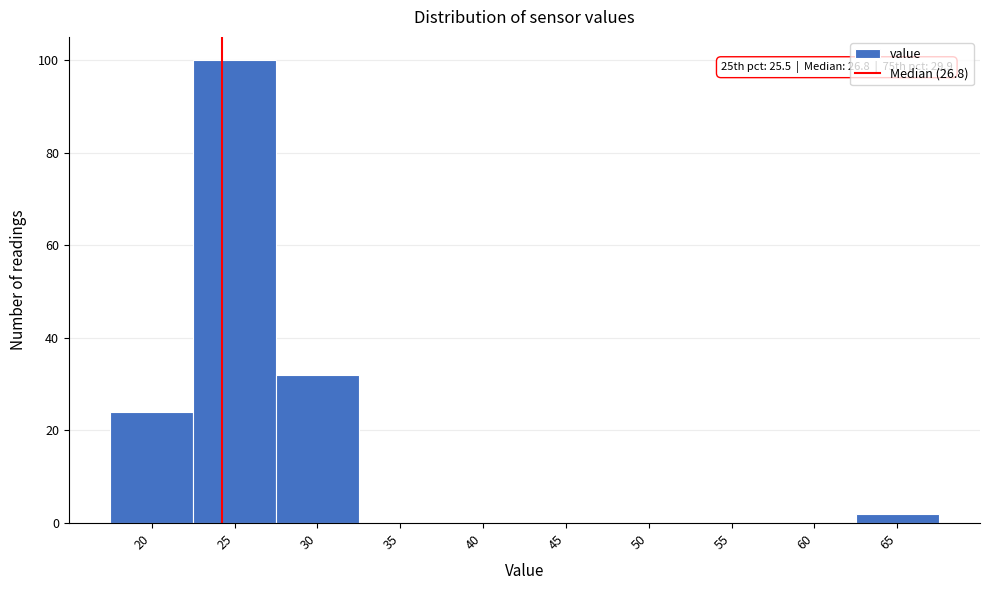

Reading left to right, what are all the values shown in this chart?

20=24	25=100	30=32	35=0	40=0	45=0	50=0	55=0	60=0	65=2